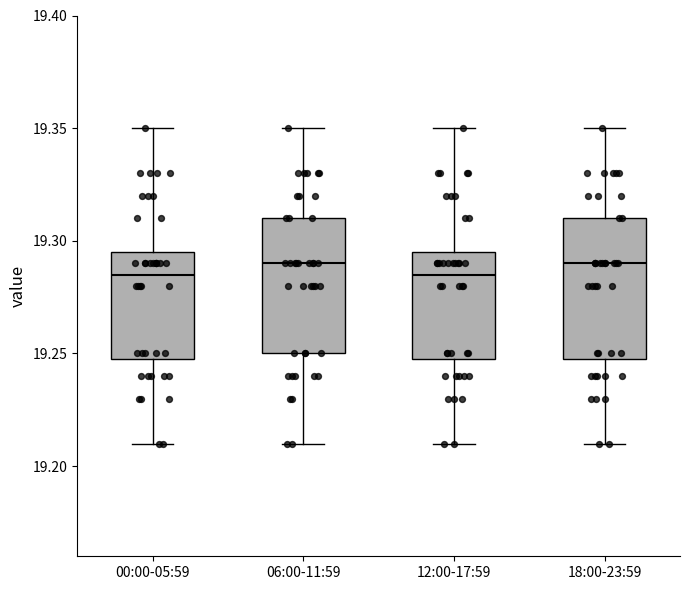

Reading left to right, read every box against the y-axis: the position of its median line, the range the box covers, and the ends of its whiskers. The values are not printed on the chart, so give them approximately, as read against the axis.

00:00-05:59: median 19.285, box 19.250 to 19.295, whiskers 19.210 to 19.350
06:00-11:59: median 19.290, box 19.250 to 19.310, whiskers 19.210 to 19.350
12:00-17:59: median 19.285, box 19.250 to 19.295, whiskers 19.210 to 19.350
18:00-23:59: median 19.290, box 19.250 to 19.310, whiskers 19.210 to 19.350